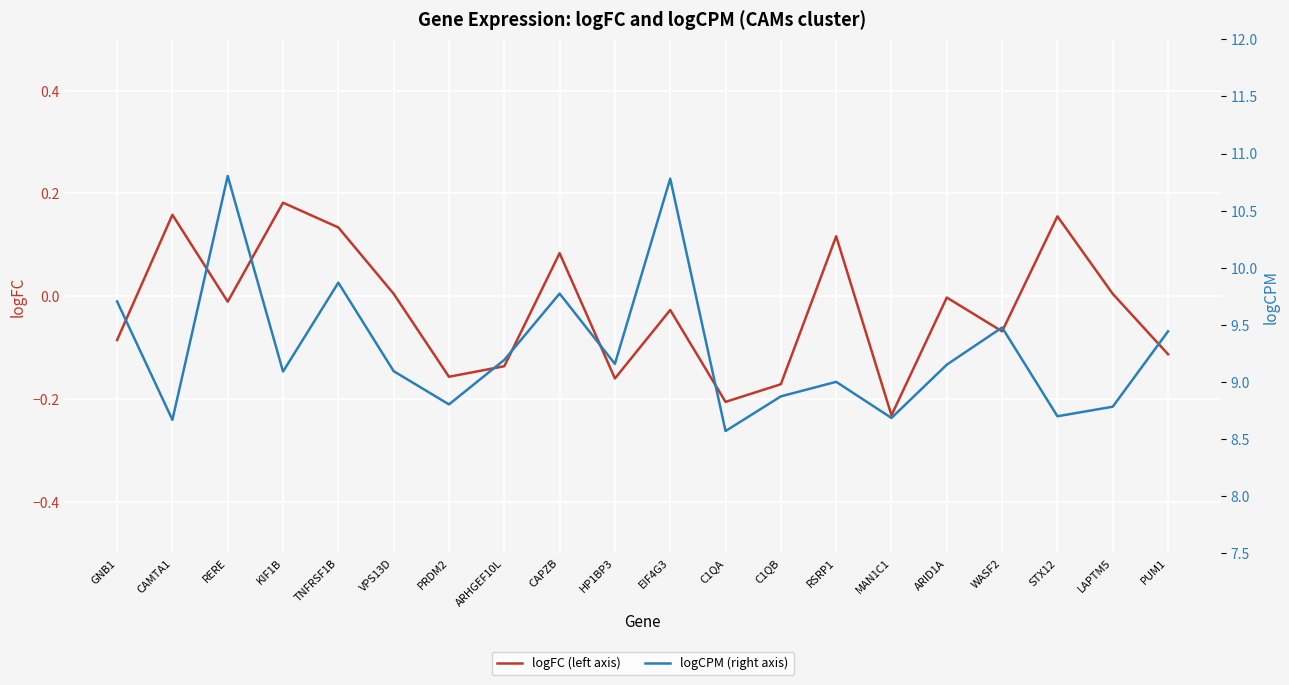

What is the difference between the maximum and minimum values in the logCPM (right axis) series?

2.2